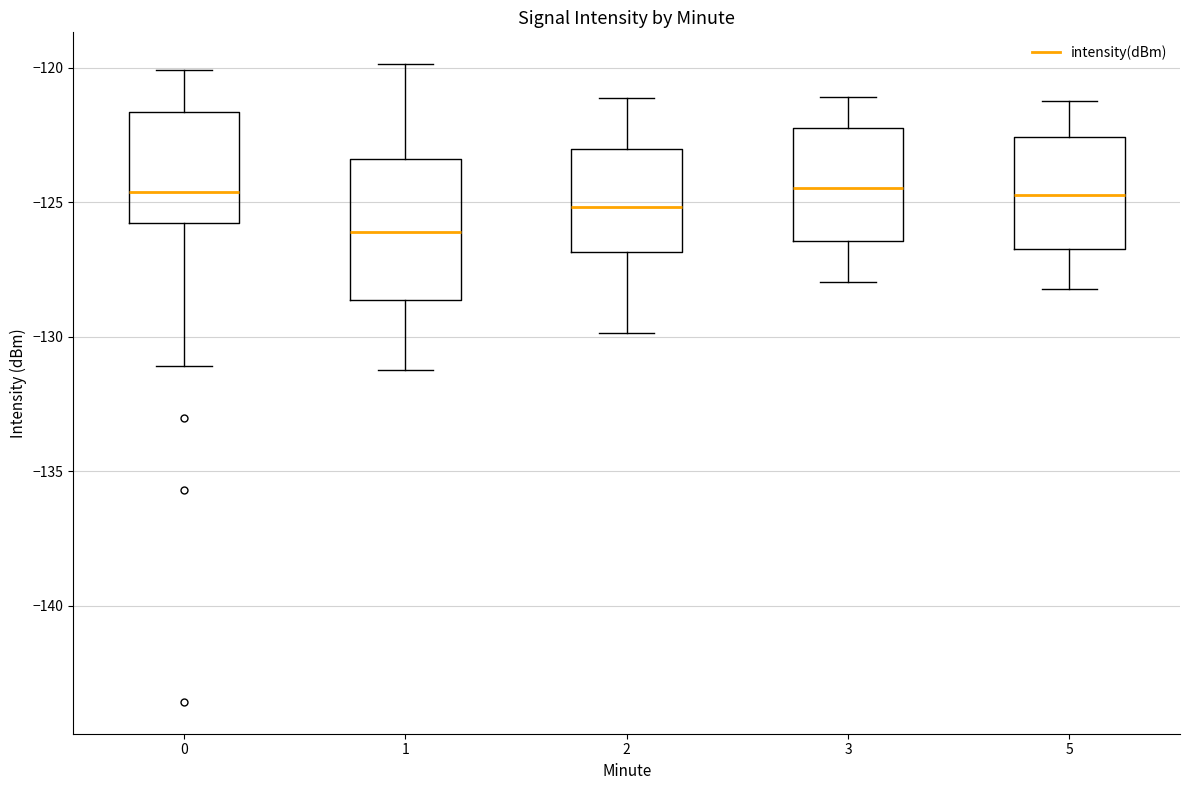

Which box has the lowest median line?

1